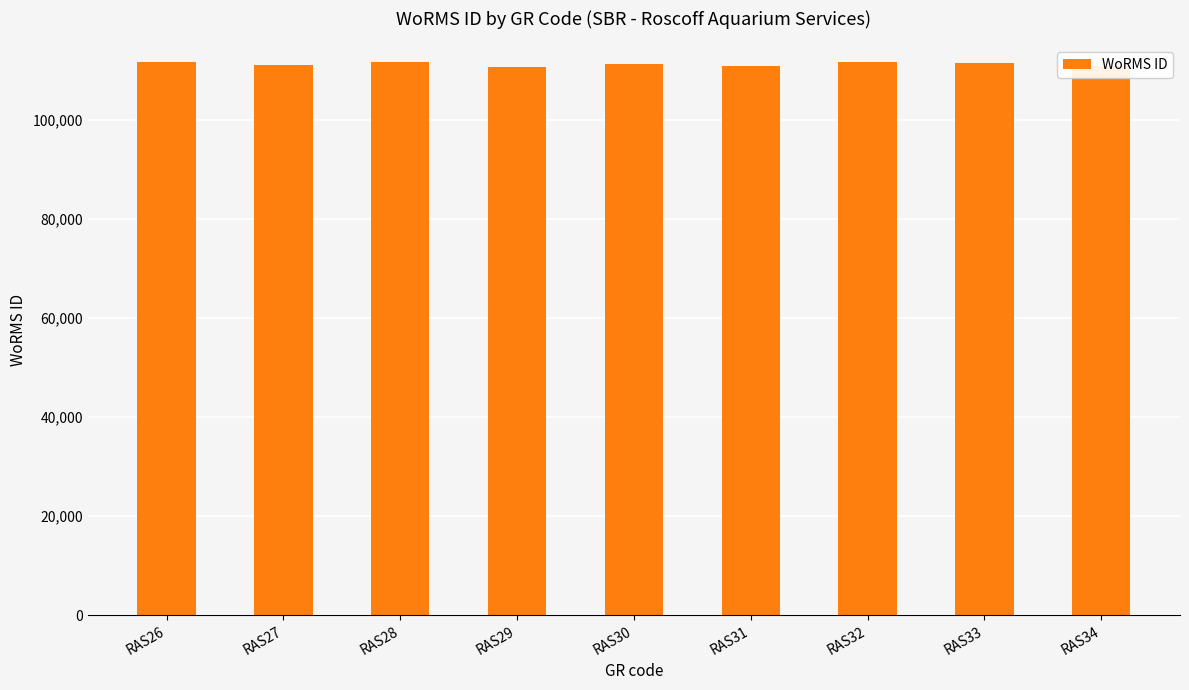

What is the value of the 6th bar from the left?

110911